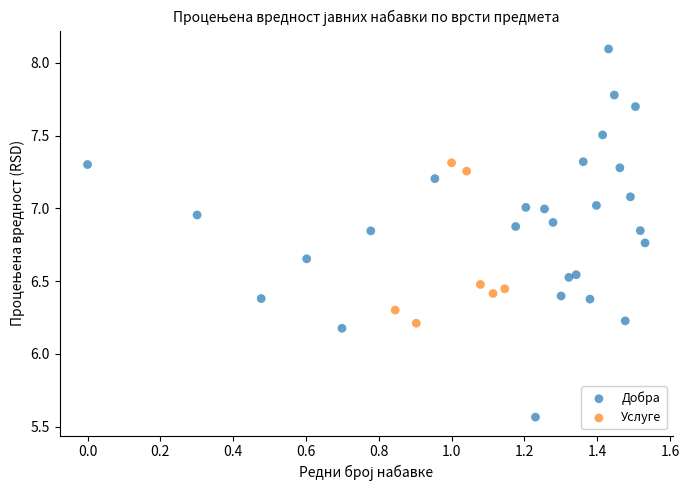

Which series reaches the minimum Y coordinate?

Добра